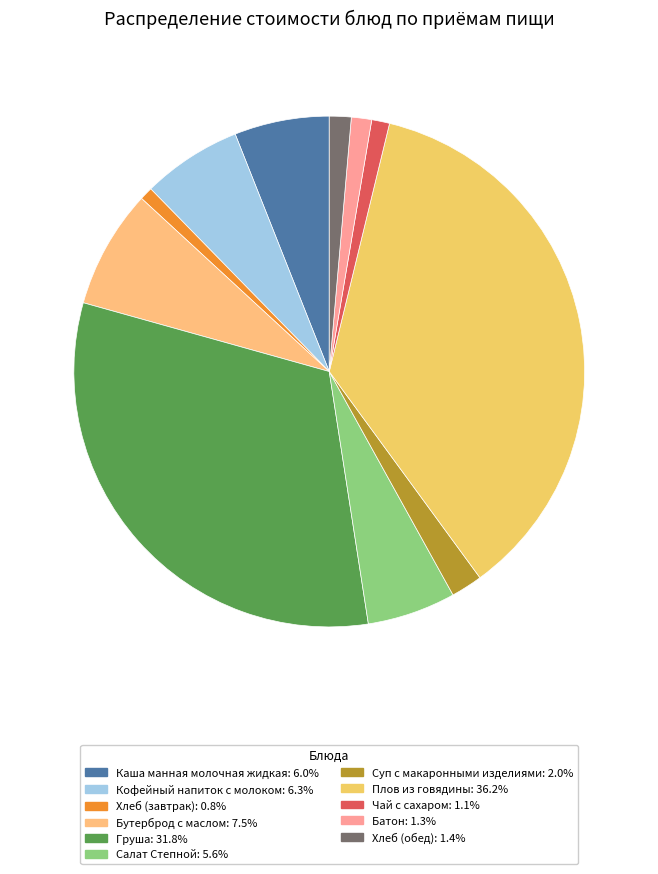

Does Суп с макаронными изделиями account for over 50% of the chart?

No